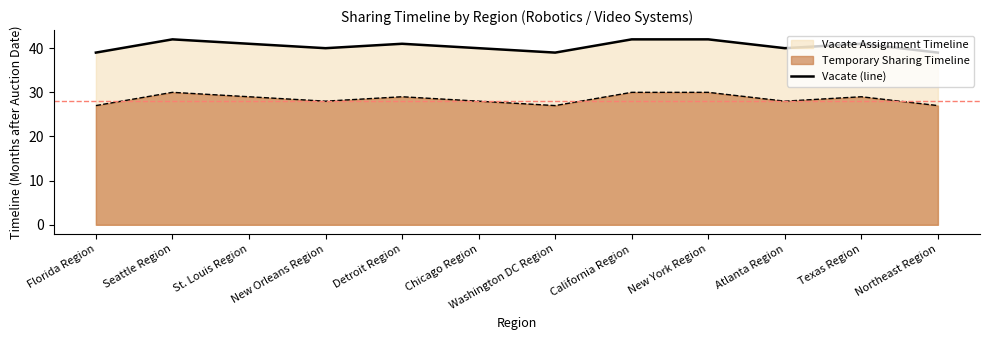

At which label does the data first exceed 41?

Seattle Region